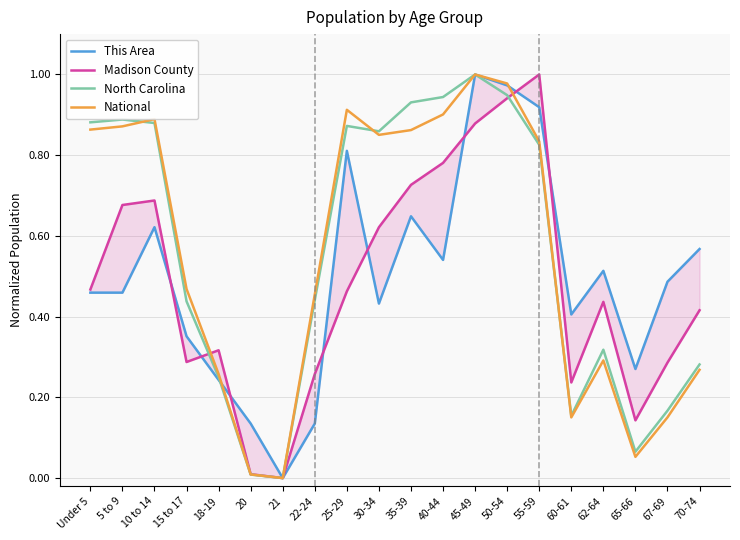

At which label does North Carolina reach its minimum?

21